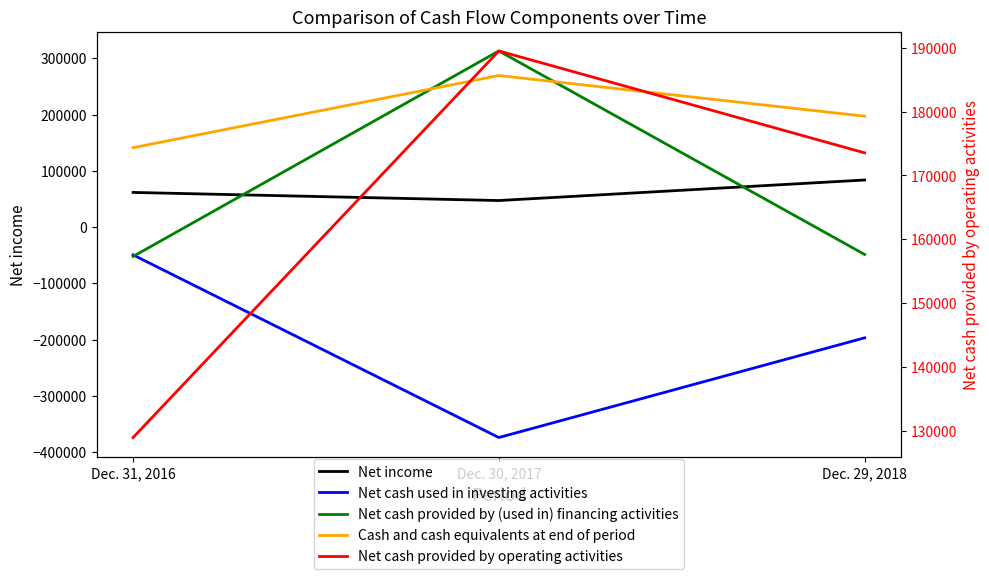

At which category does the chart reach its minimum across all series?

Dec. 30, 2017